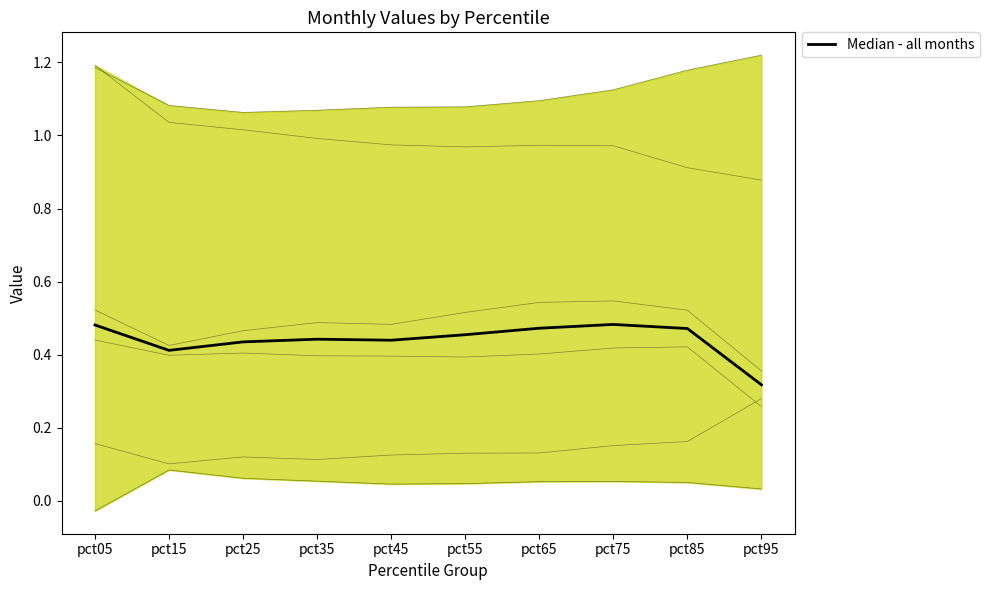

What is the value of the May point at the 8th from the left?

1.0